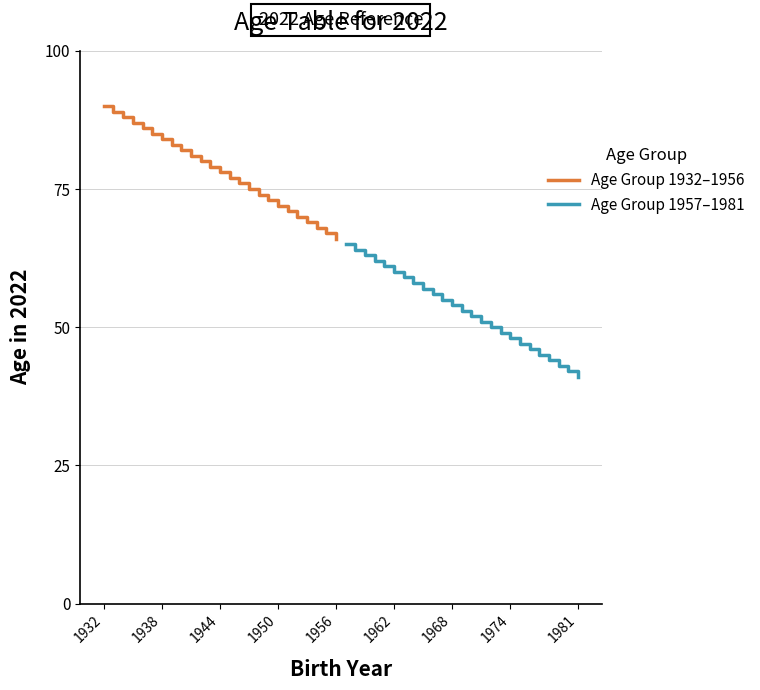

True or false: Age Group 1957–1981 and Age Group 1932–1956 cross at least once.

False